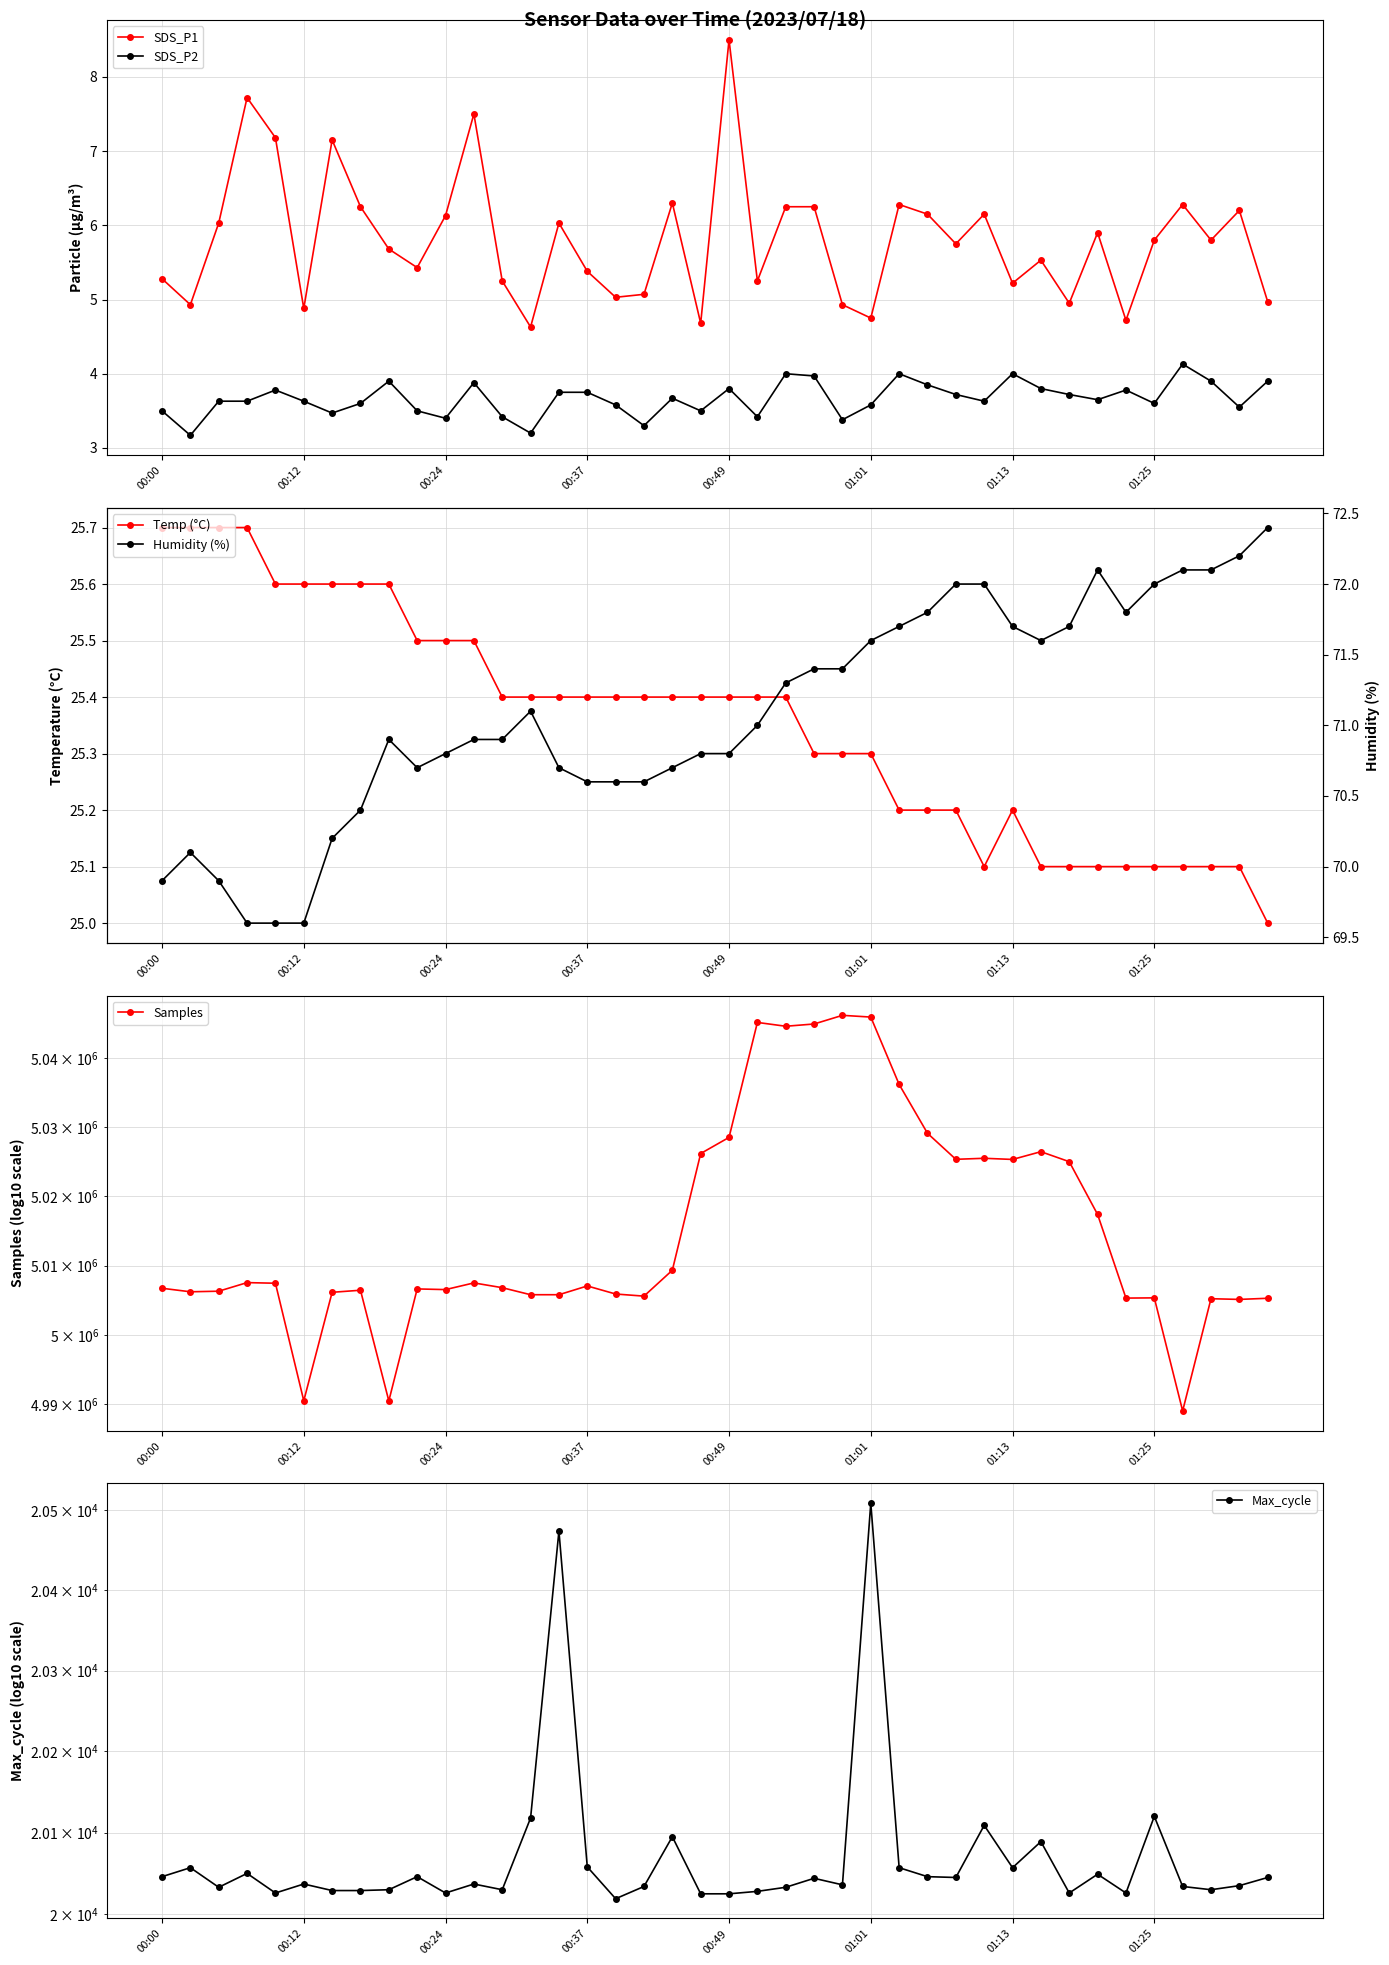

Which series has the widest spread of values?

Samples